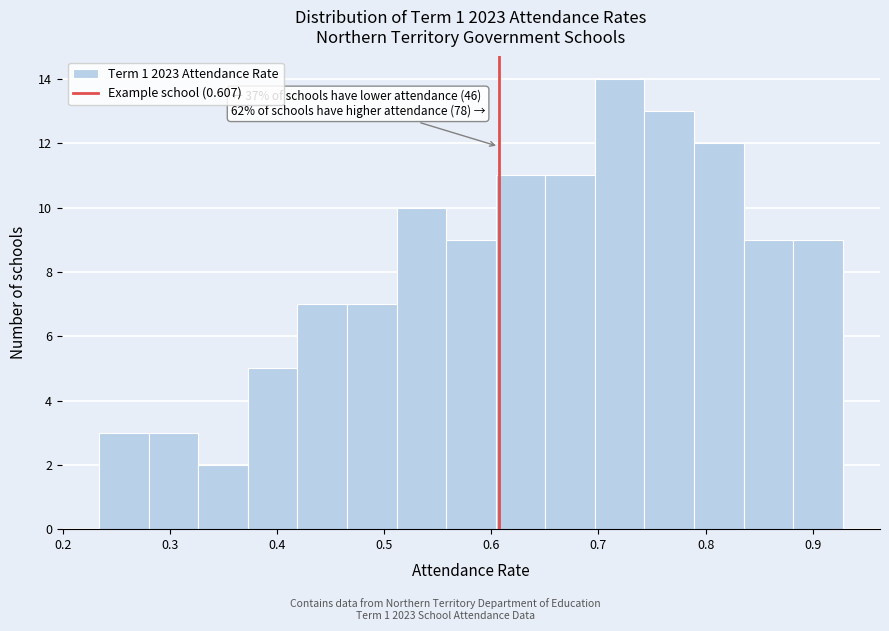

Which range on the x-axis has the tallest bar?

0.70 to 0.74